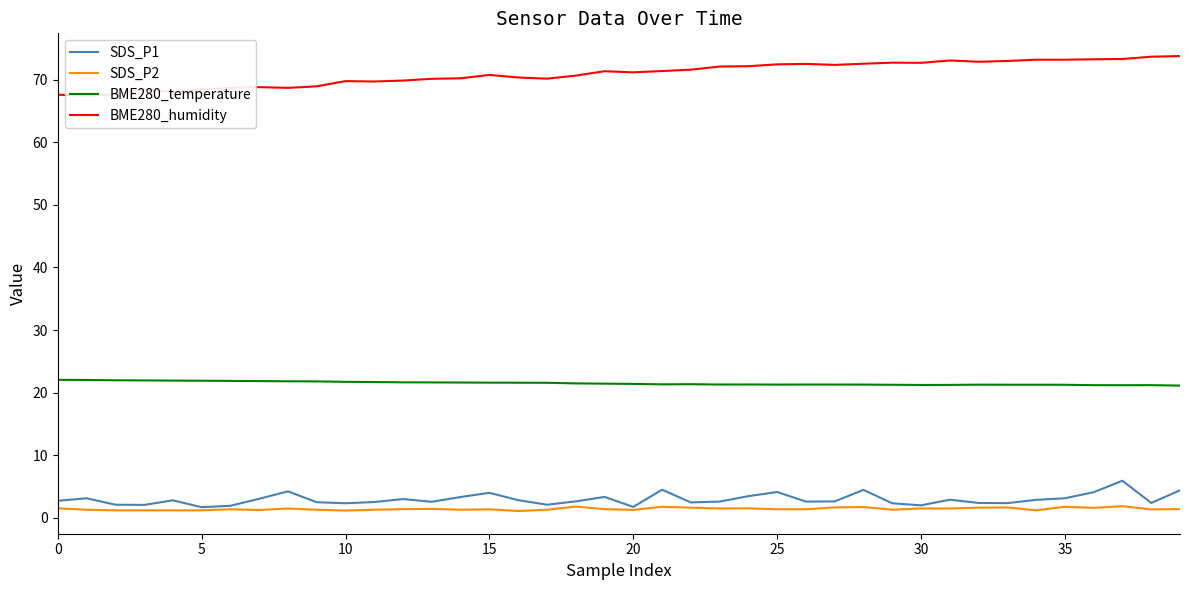

What is the label of the 11th point from the right?

29